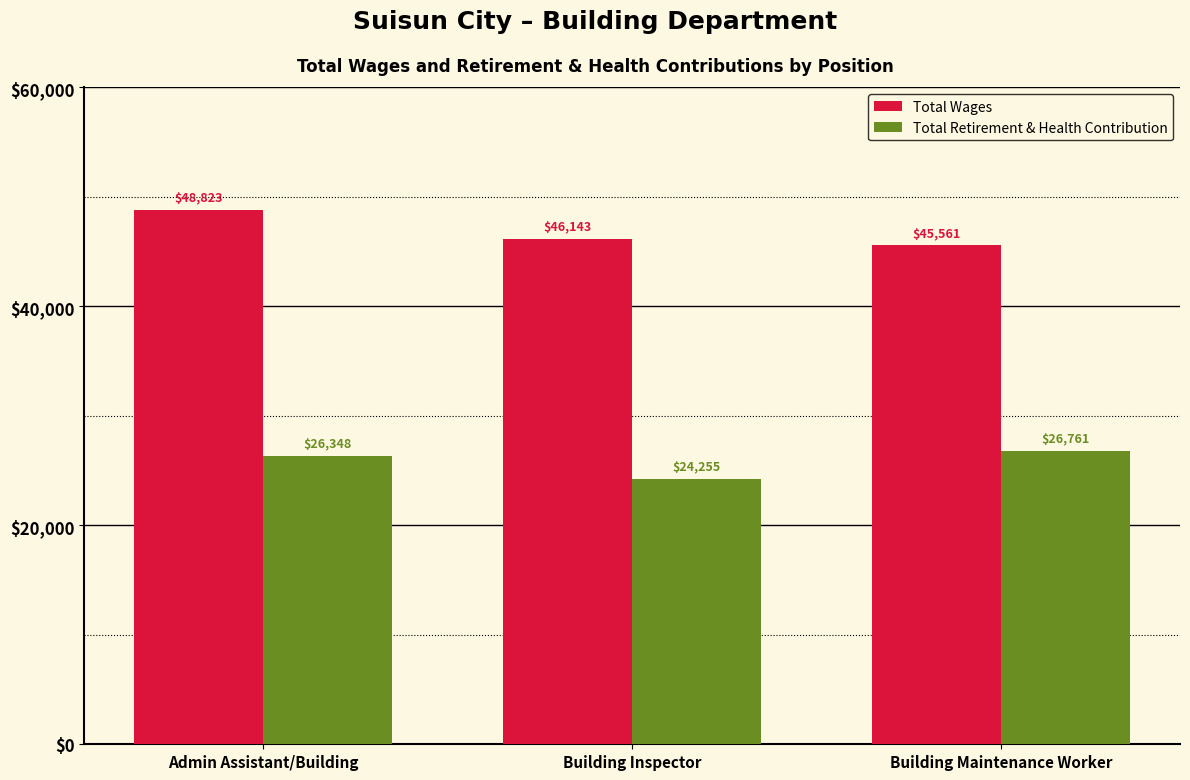

The Total Wages series shows 29213 at Building Inspector. True or false?

False